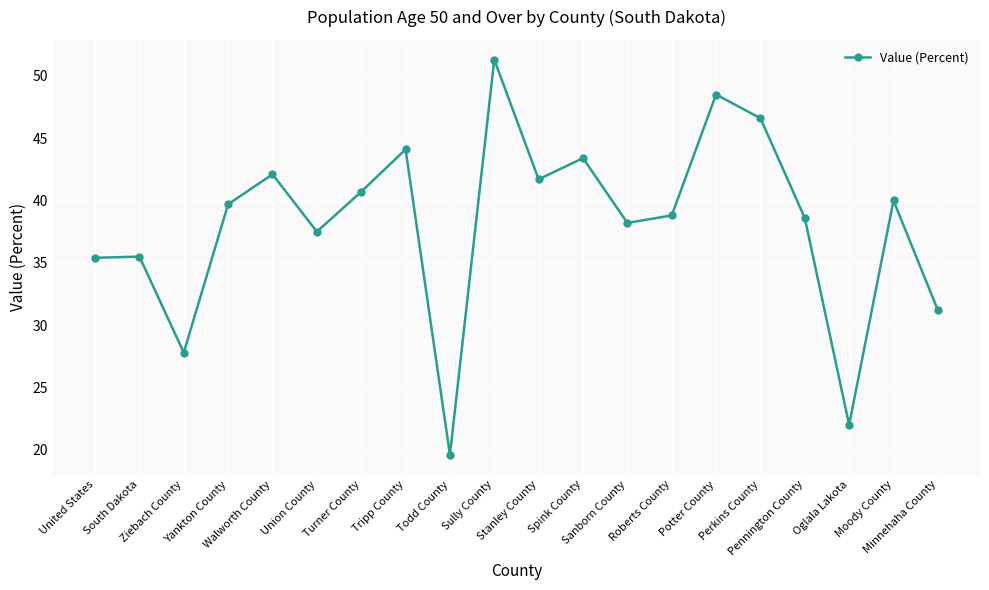

At which category does the data reach its first local valley?

Ziebach County